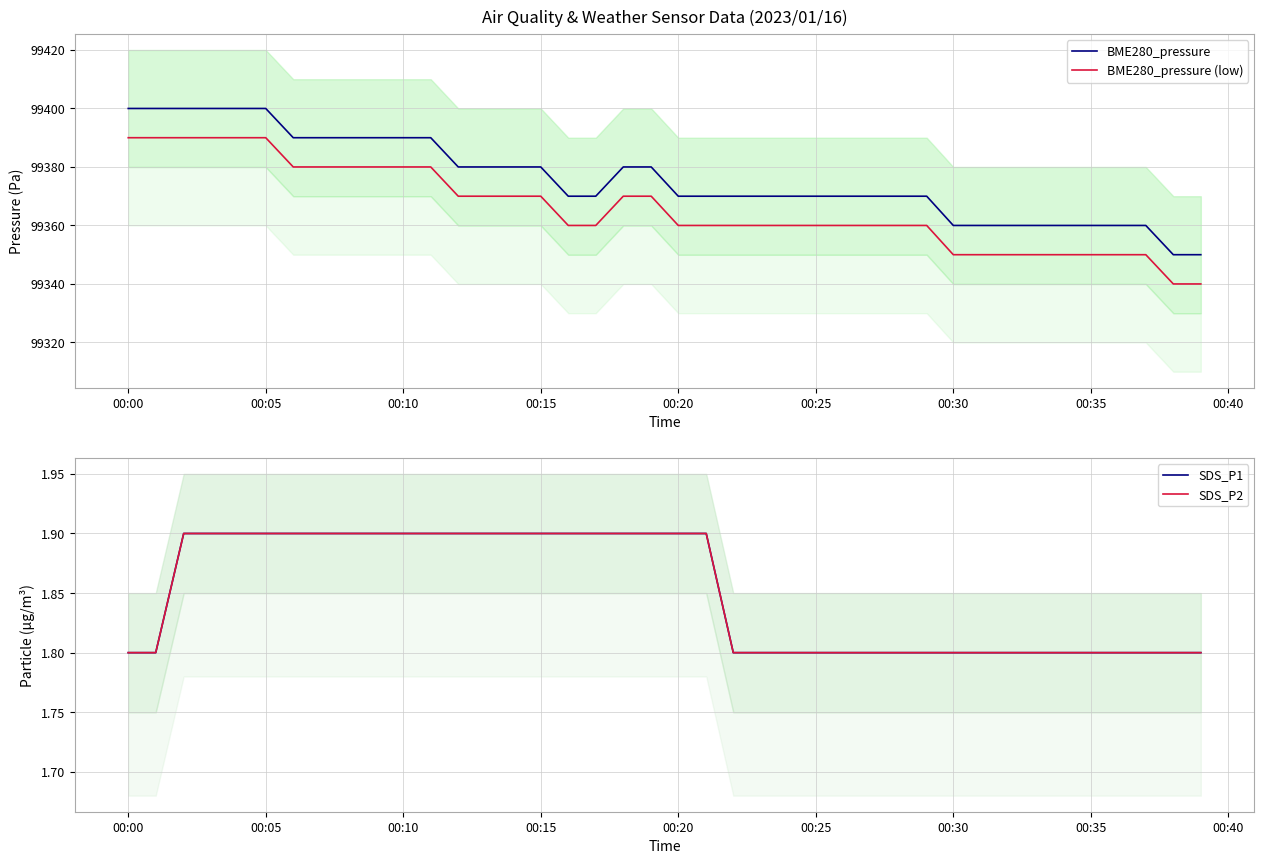

At how many categories does at least one series exceed 6101?

40